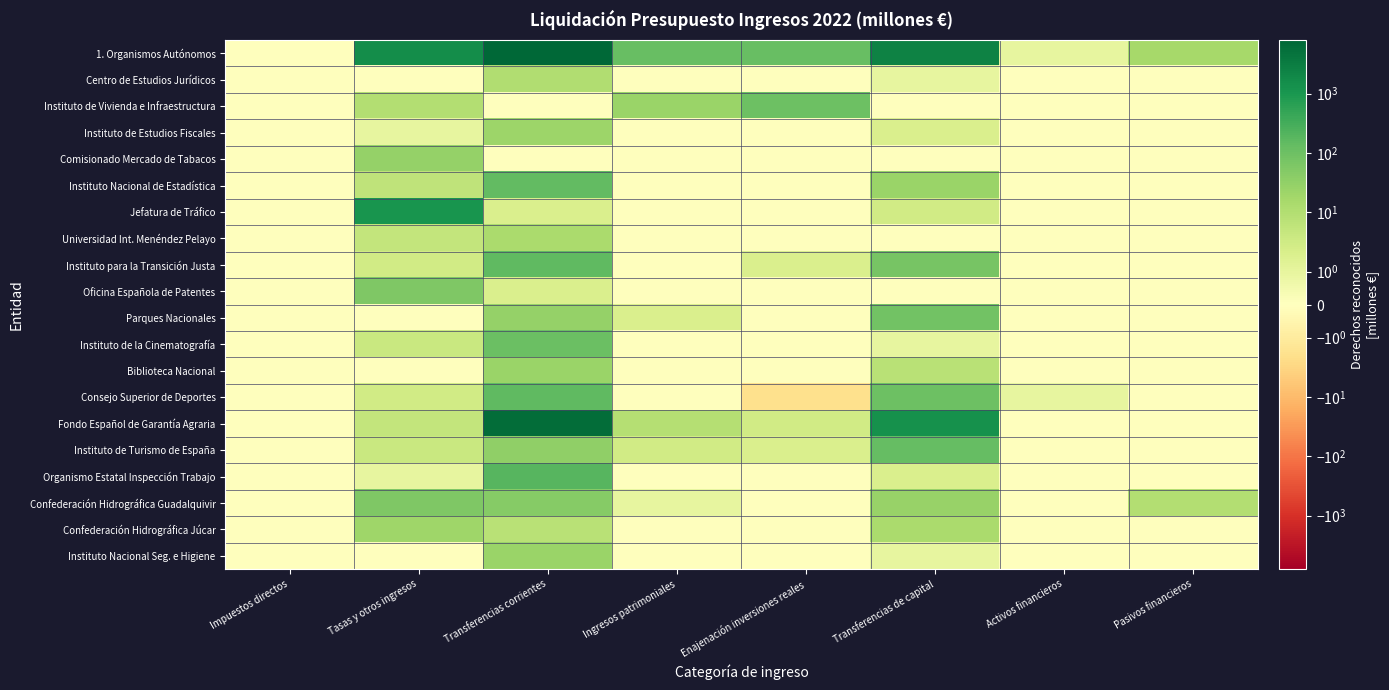

At how many categories does at least one series exceed 5827?

1